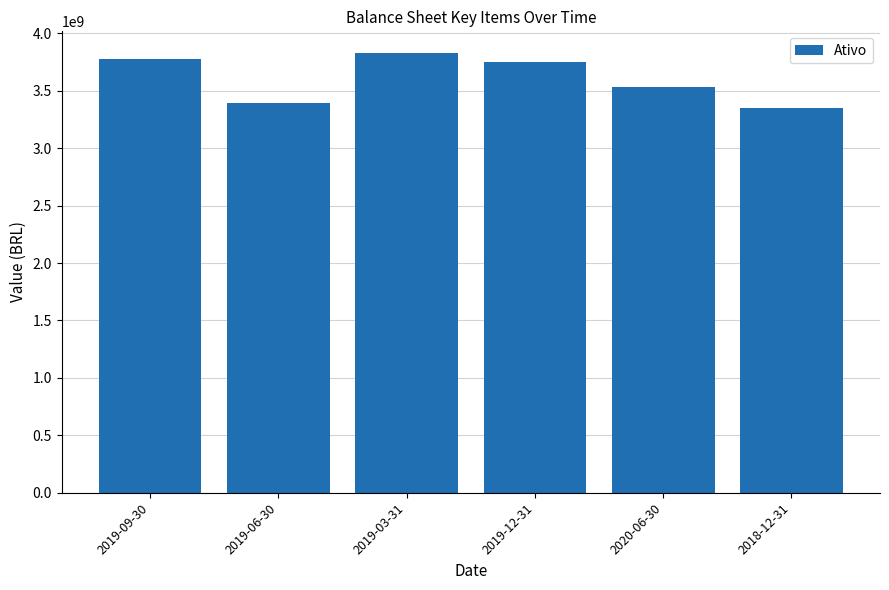

At which label is the value closest to 3588336500?

2020-06-30